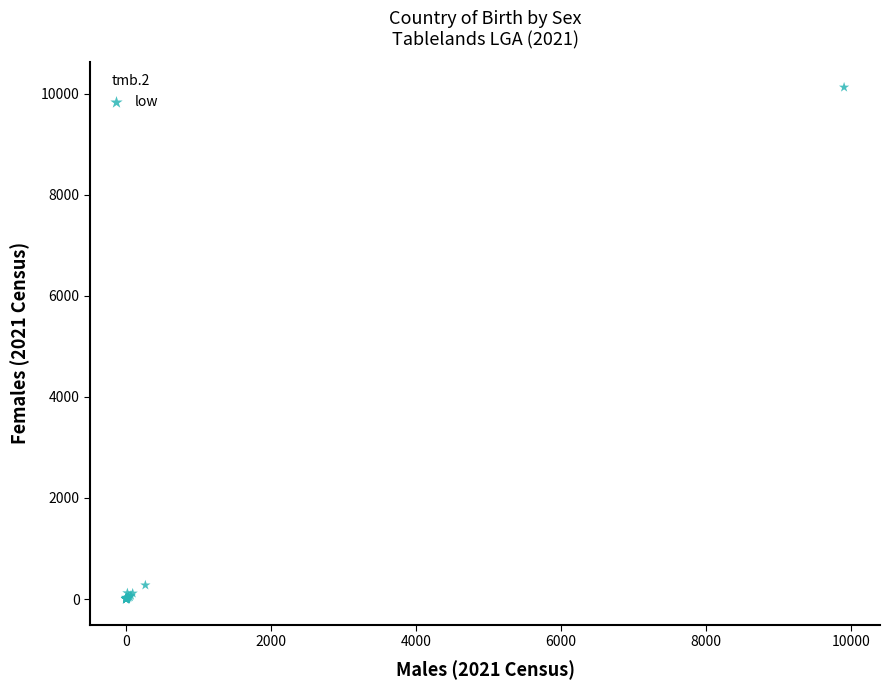

What Y value in the scatter plot is closest to 5064?

275